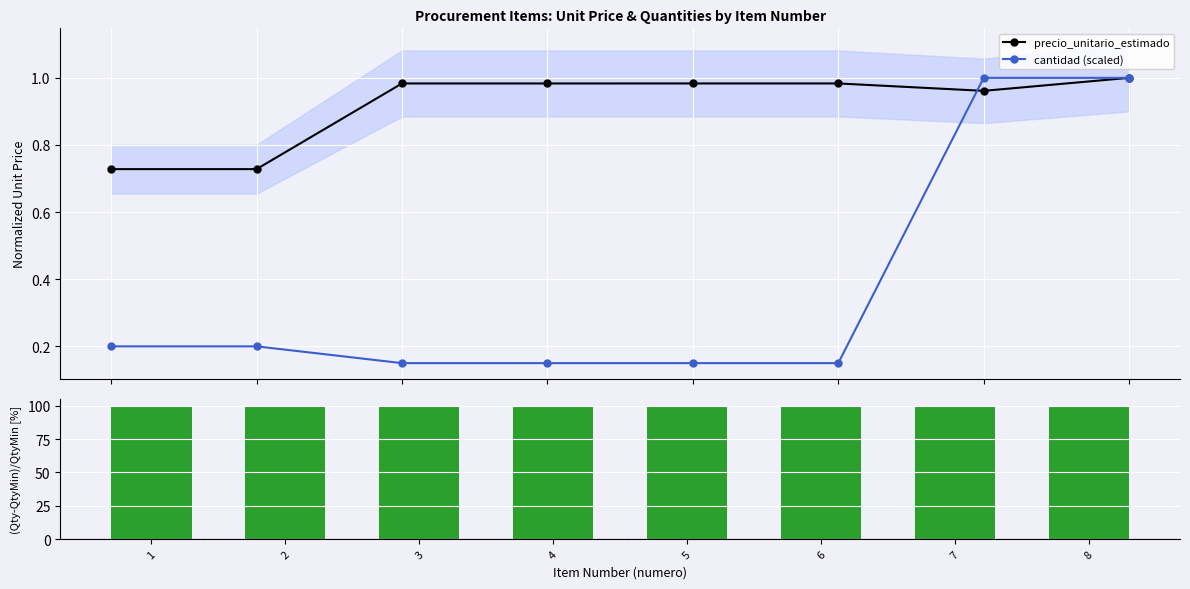

The value of (cantidad-cant_min)/cant_min [%] at 7 is 100.0. True or false?

True